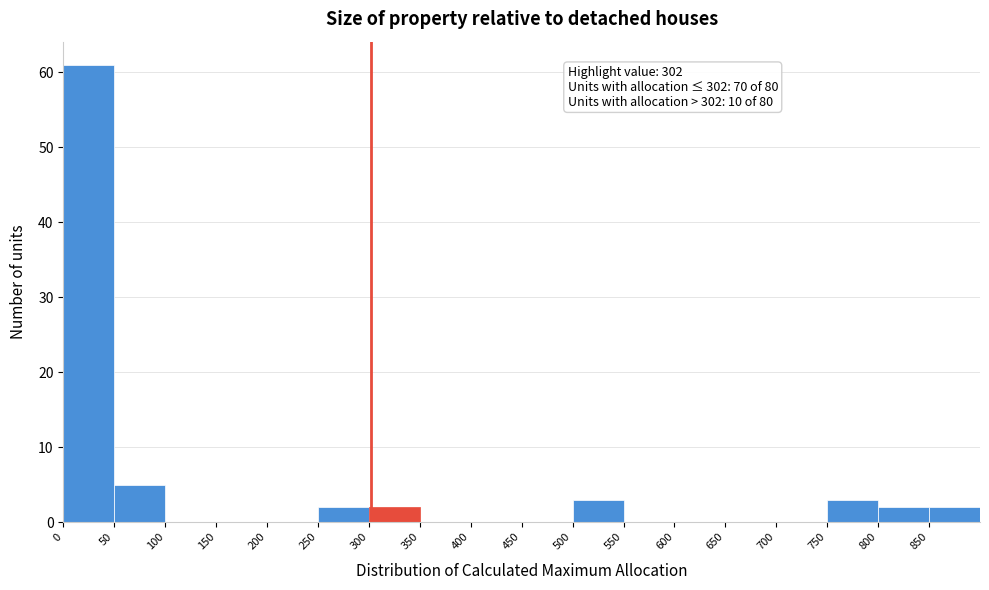

Which range on the x-axis has the tallest bar?

0 to 50